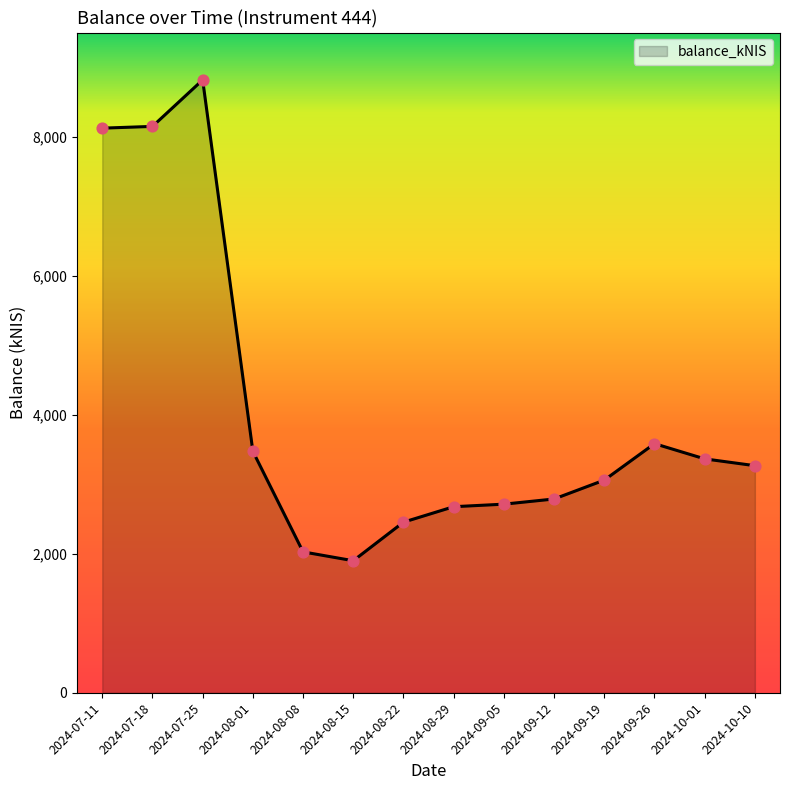

What is the change in value from 2024-08-01 to 2024-10-10?

-207.1